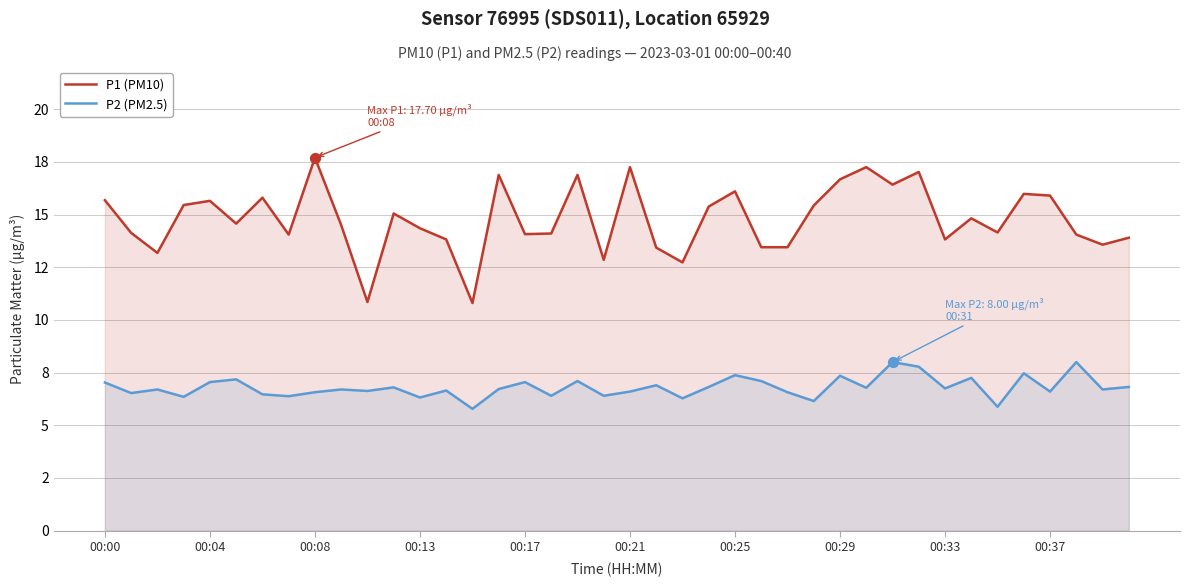

What are all the series names shown in the legend?

P1 (PM10), P2 (PM2.5)